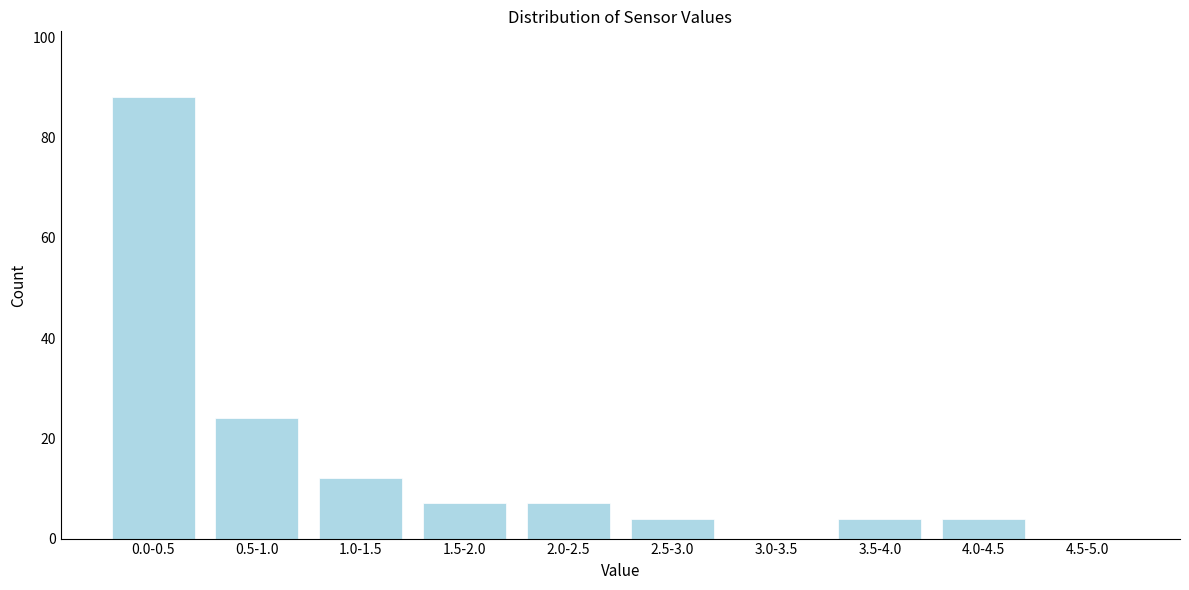

Reading left to right, extract all data points from this chart.

0.0-0.5=88	0.5-1.0=24	1.0-1.5=12	1.5-2.0=7	2.0-2.5=7	2.5-3.0=4	3.0-3.5=0	3.5-4.0=4	4.0-4.5=4	4.5-5.0=0